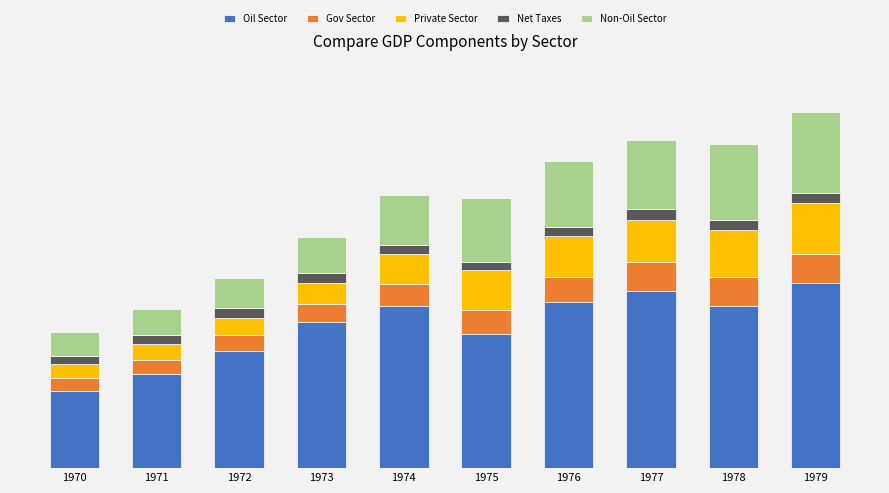

What are all the series names shown in the legend?

Oil Sector, Gov Sector, Private Sector, Net Taxes, Non-Oil Sector